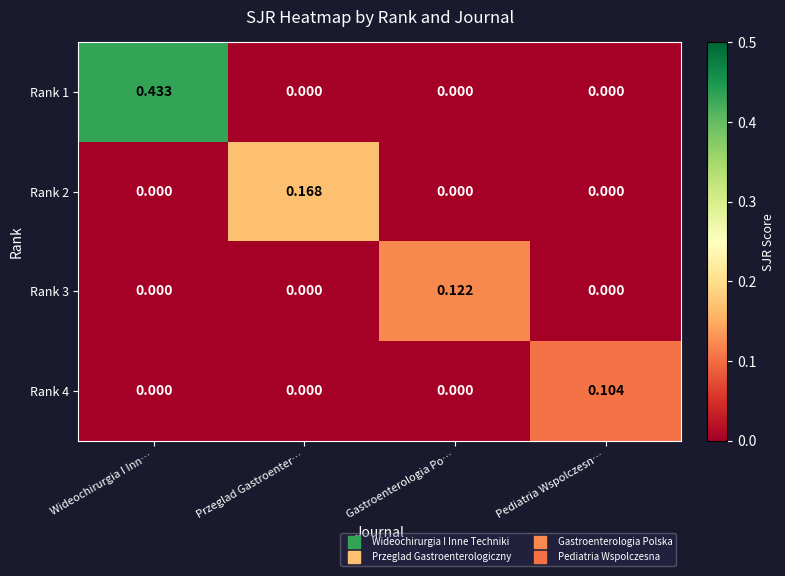

At which label does Rank 3 reach its peak?

Gastroenterologia Po…